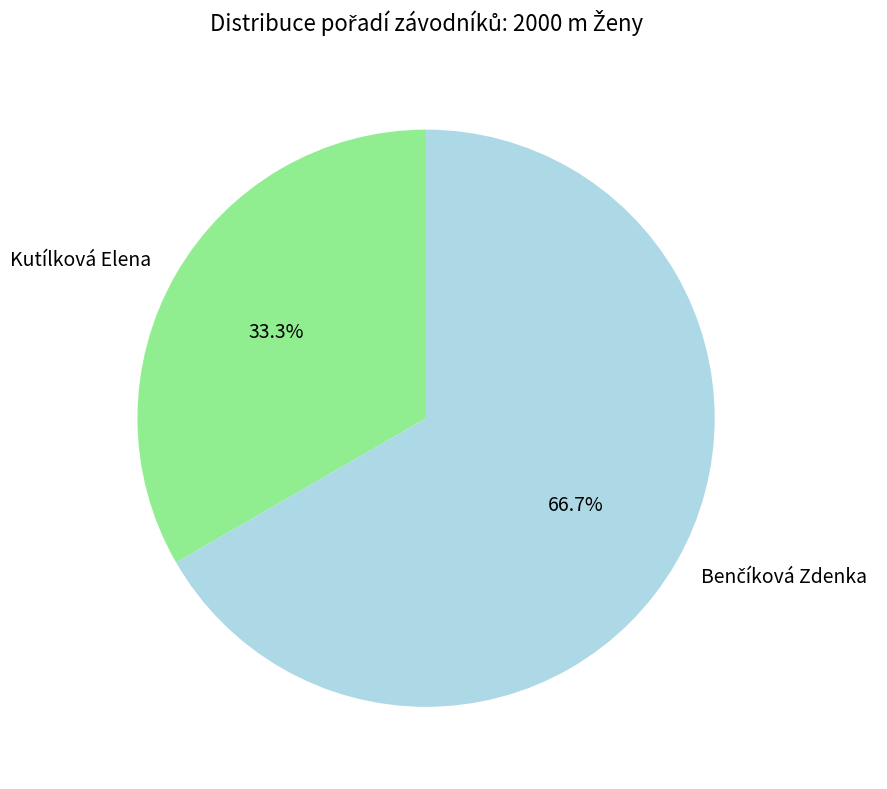

What percentage is NOT represented by Kutílková Elena?

66.7%